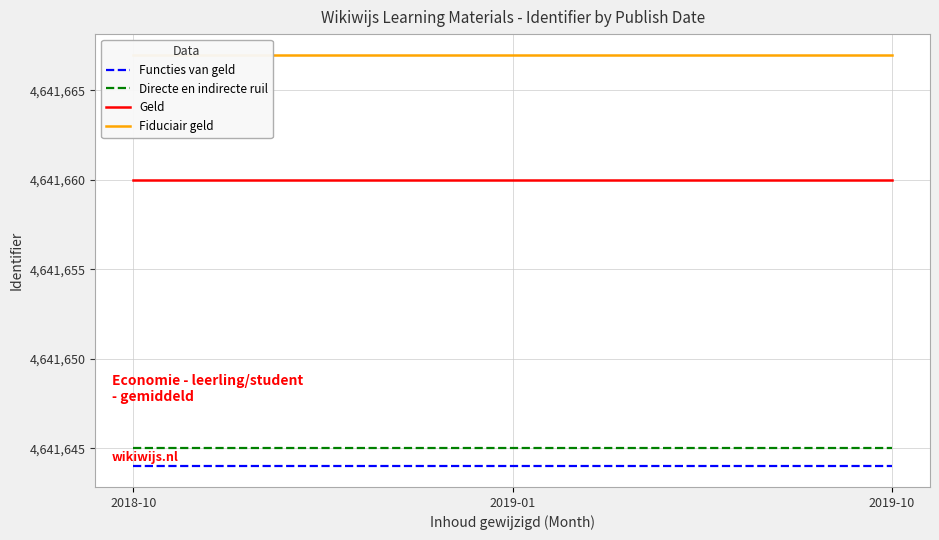

At which label does Fiduciair geld reach its minimum?

2018-10